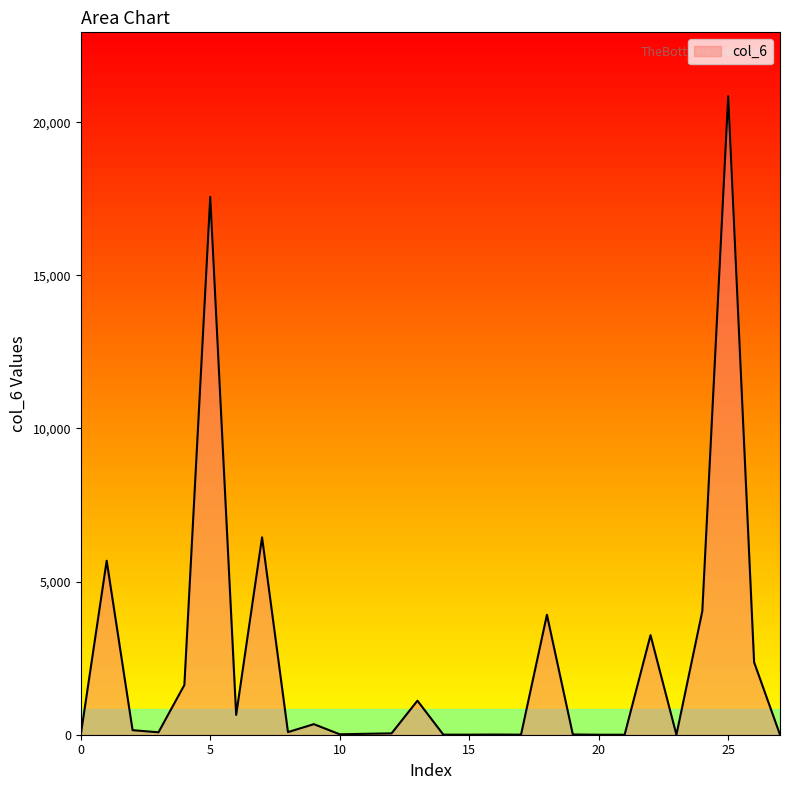

What is the greatest value displayed?

20851